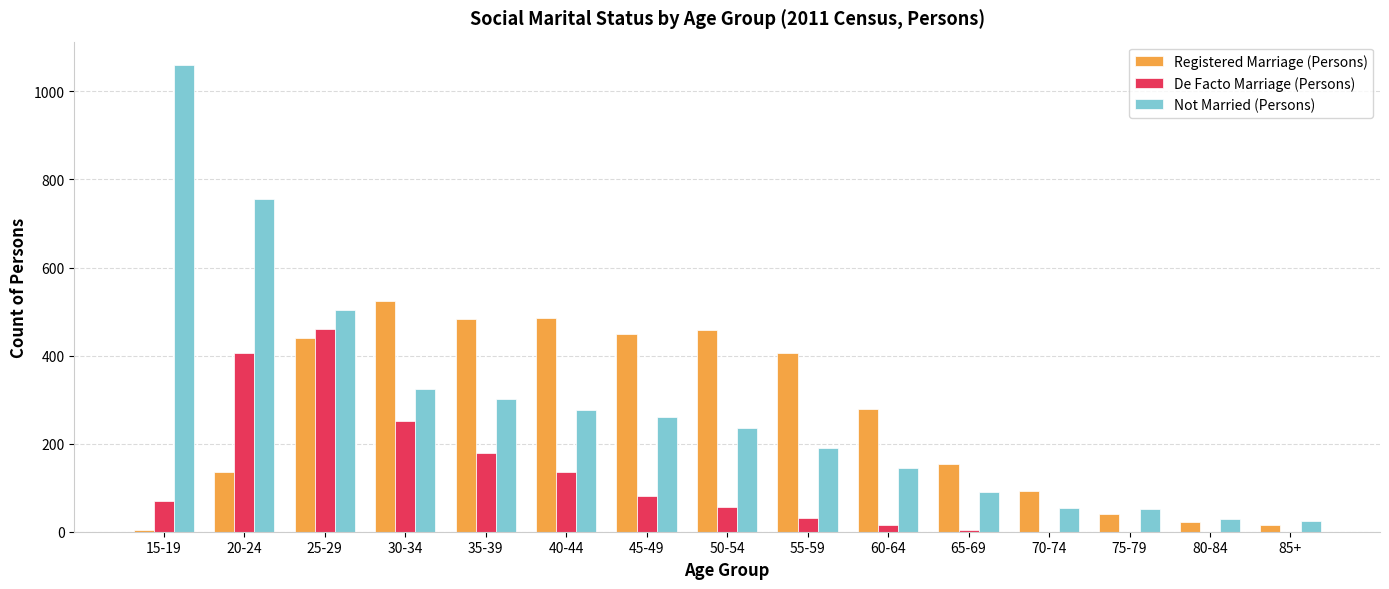

At which category is the sum across all series the highest?

25-29